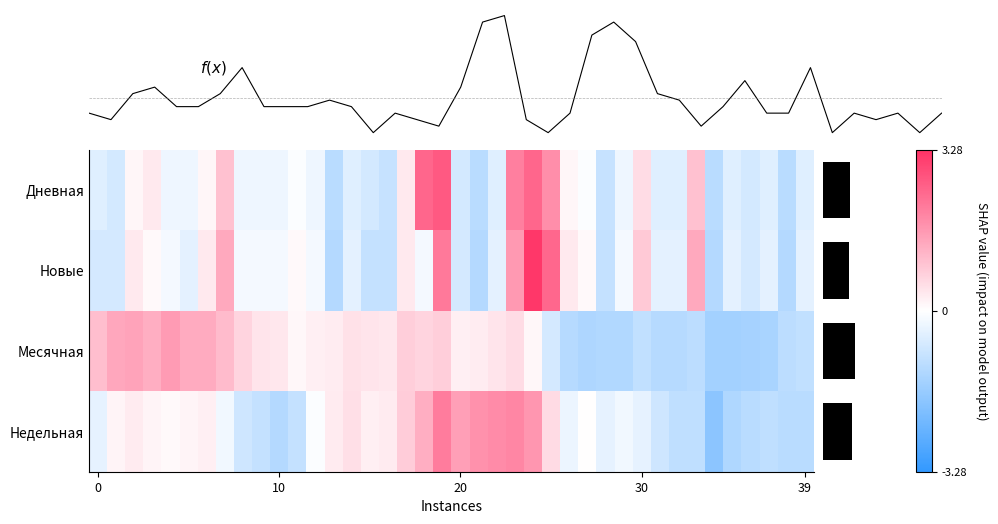

What is the difference between the maximum and minimum values in the Месячная series?

3.1